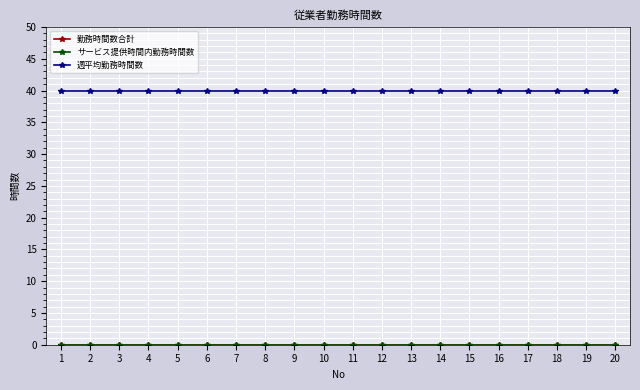

Is this an area chart (filled region under the line)?

No